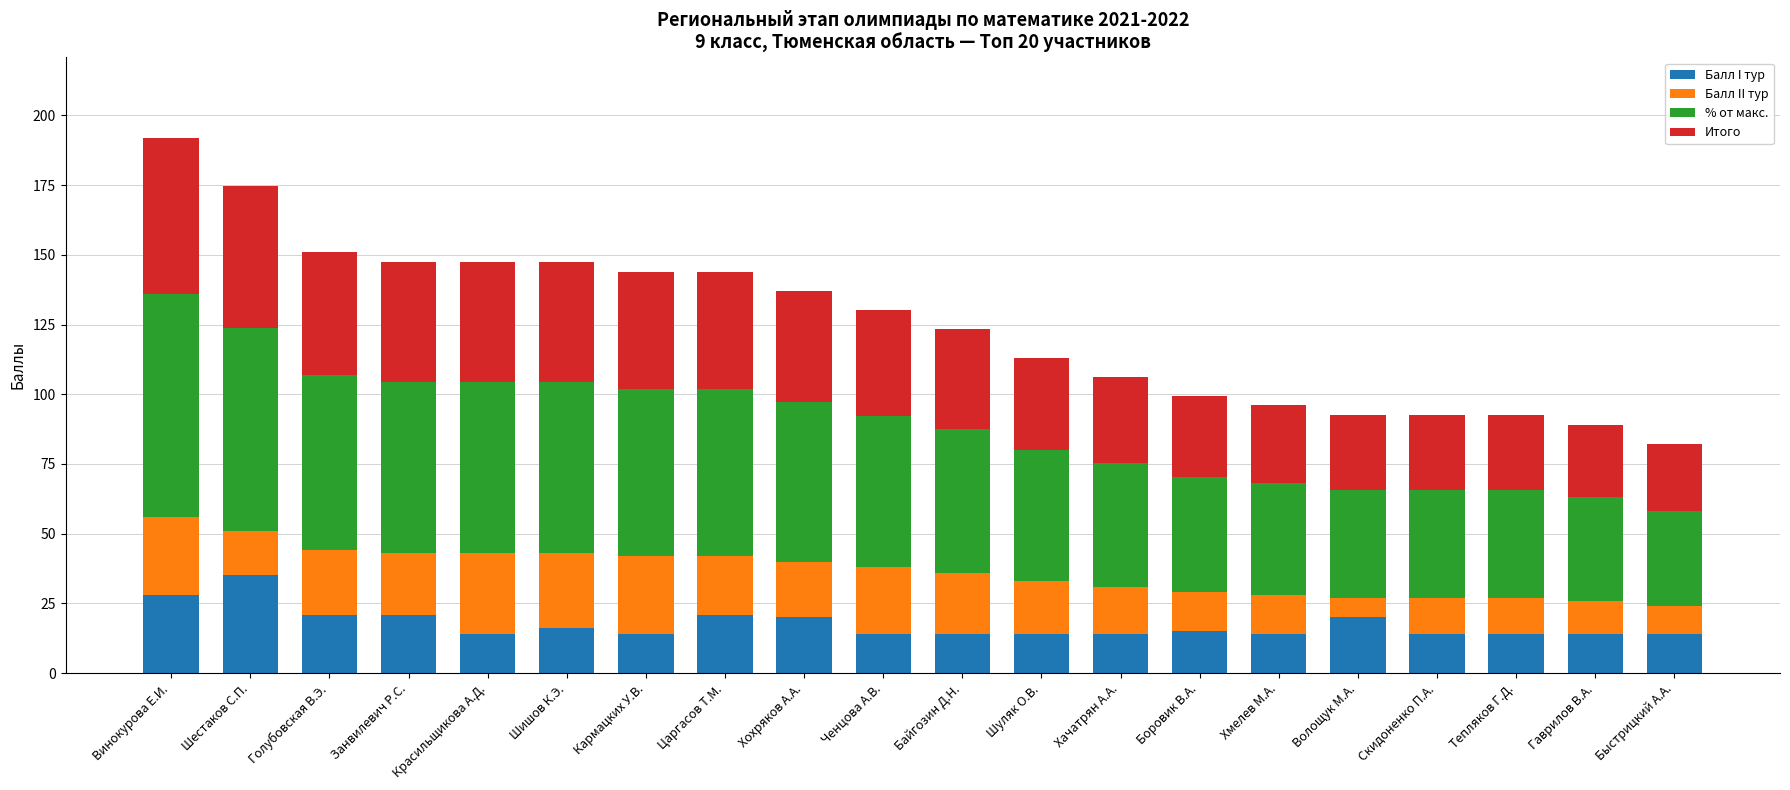

What is the total value across all series at Тепляков Г.Д.?

92.6